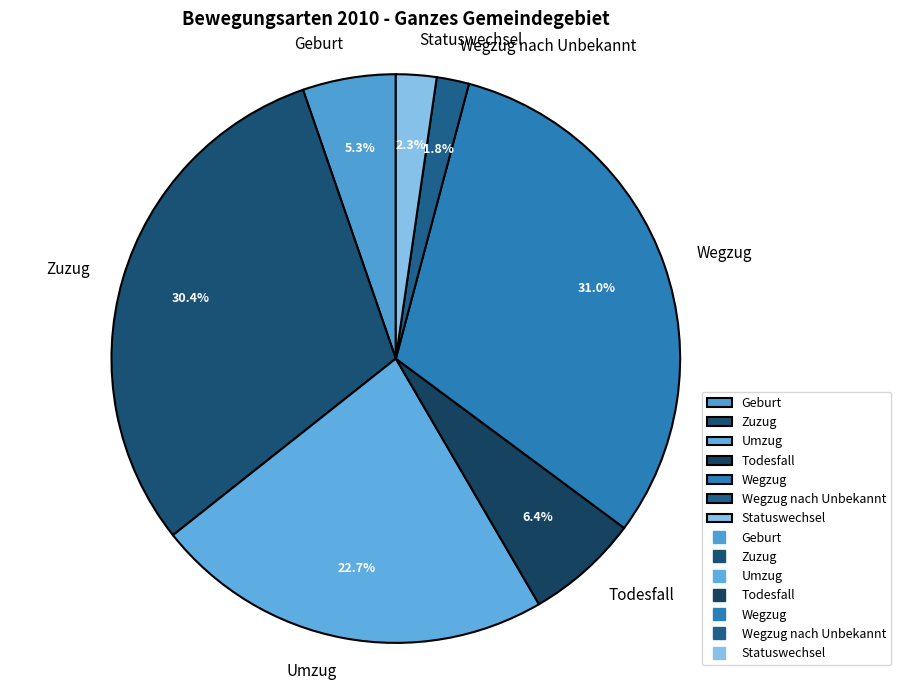

Which has a higher value, Zuzug or Umzug?

Zuzug